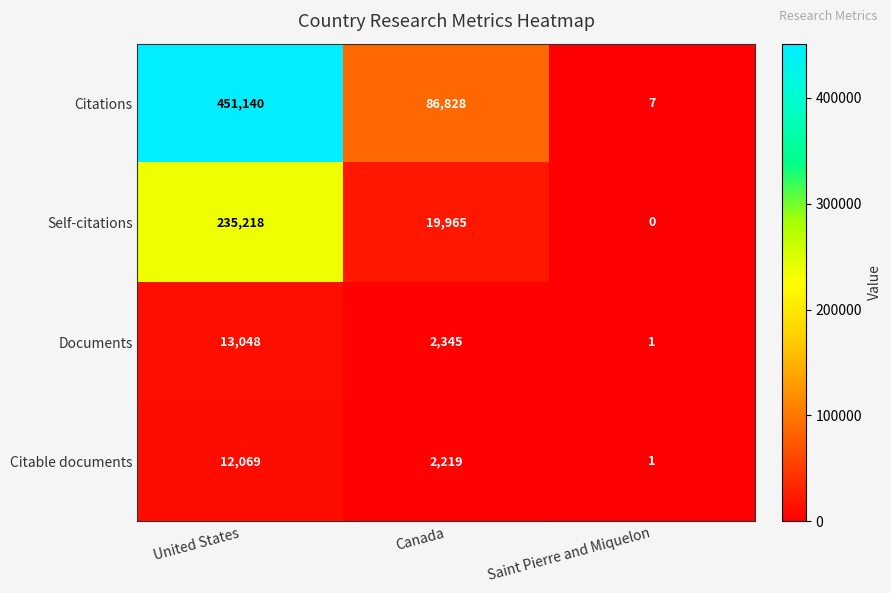

Which series has the largest total across all categories?

Citations